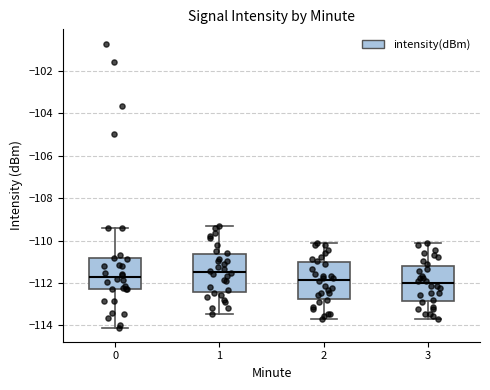

Reading left to right, read every box against the y-axis: the position of its median line, the range the box covers, and the ends of its whiskers. The values are not printed on the chart, so give them approximately, as read against the axis.

0: median -111.8, box -112.2 to -110.8, whiskers -114.2 to -109.4
1: median -111.4, box -112.4 to -110.6, whiskers -113.4 to -109.4
2: median -111.8, box -112.8 to -111.0, whiskers -113.6 to -110.2
3: median -112.0, box -112.8 to -111.2, whiskers -113.6 to -110.2